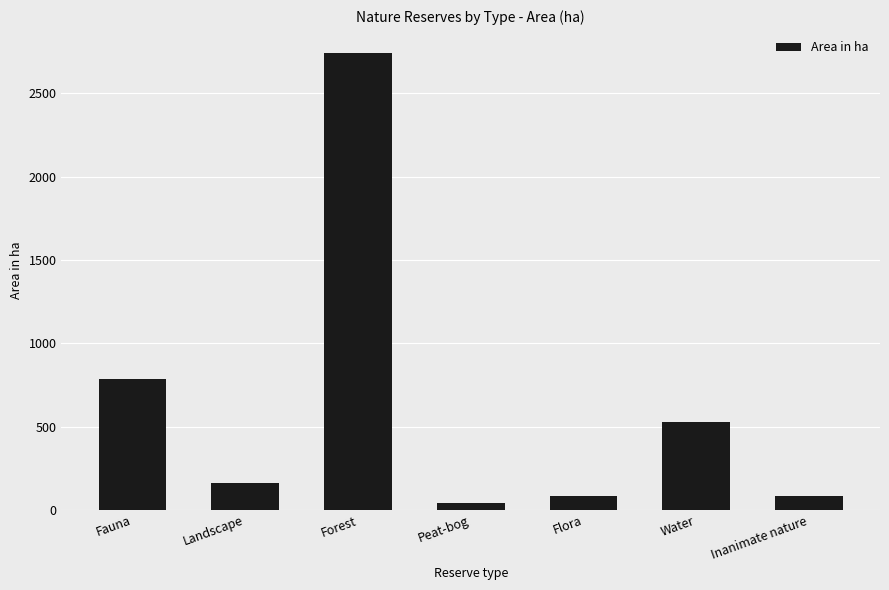

What is the change in value from Forest to Flora?

-2660.0